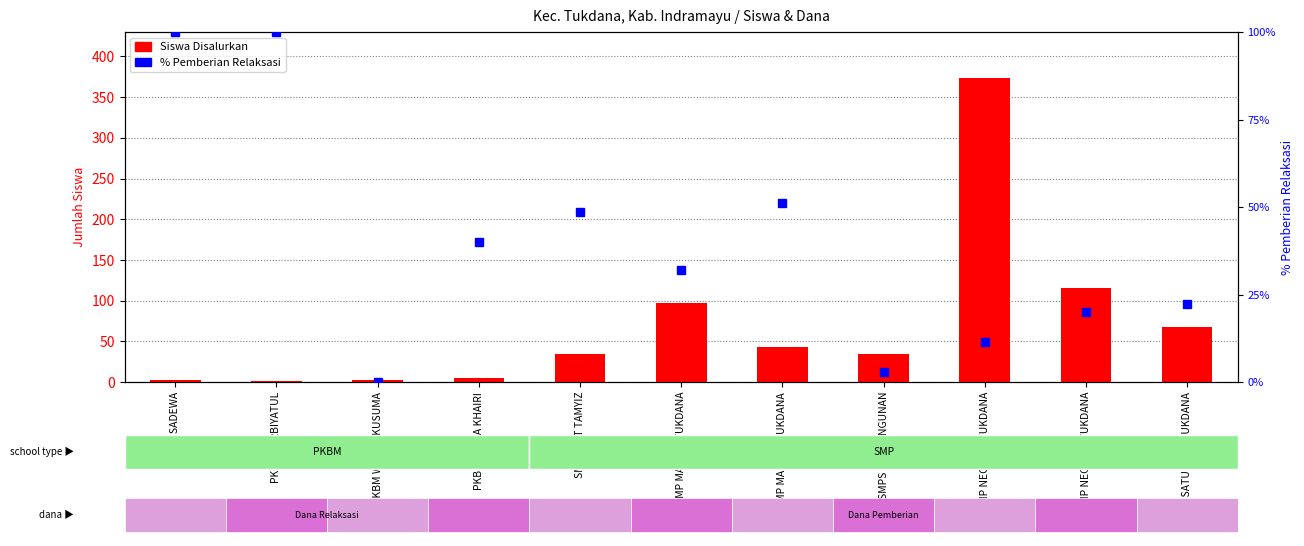

Is it true that Siswa Disalurkan equals 1.3 at PKBM WIJAYA KUSUMA?

False